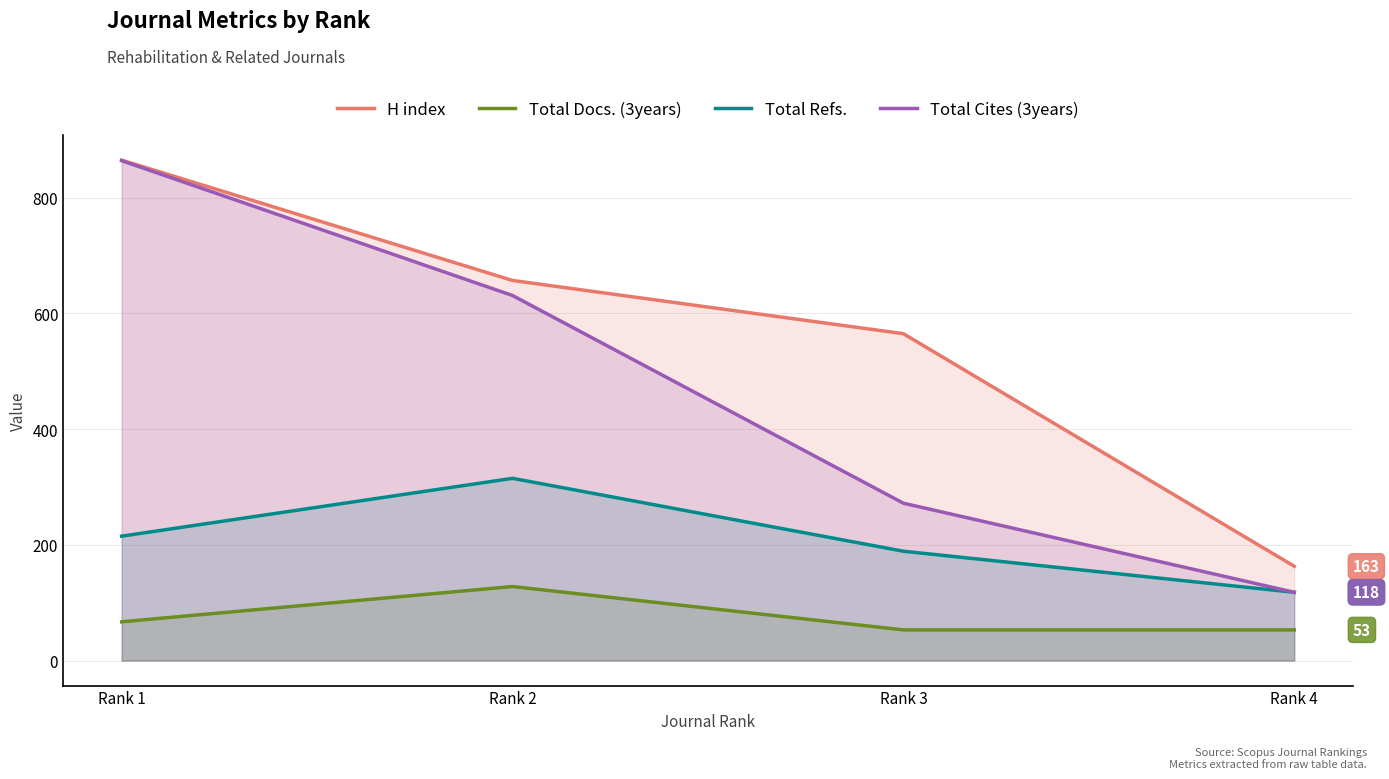

At which label does Total Cites (3years) reach its minimum?

Rank 4